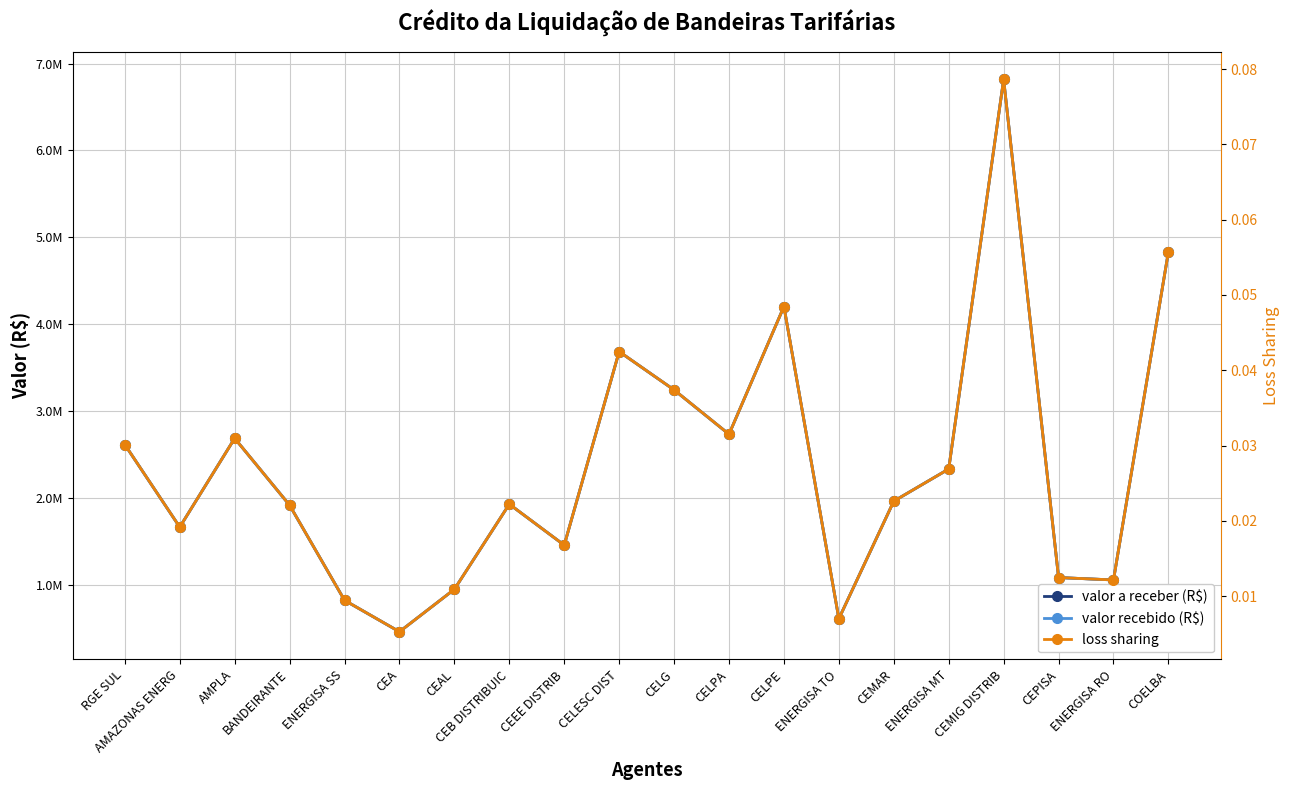

What is the difference between the second highest and second lowest values in the valor a receber (R$) series?

4226267.0